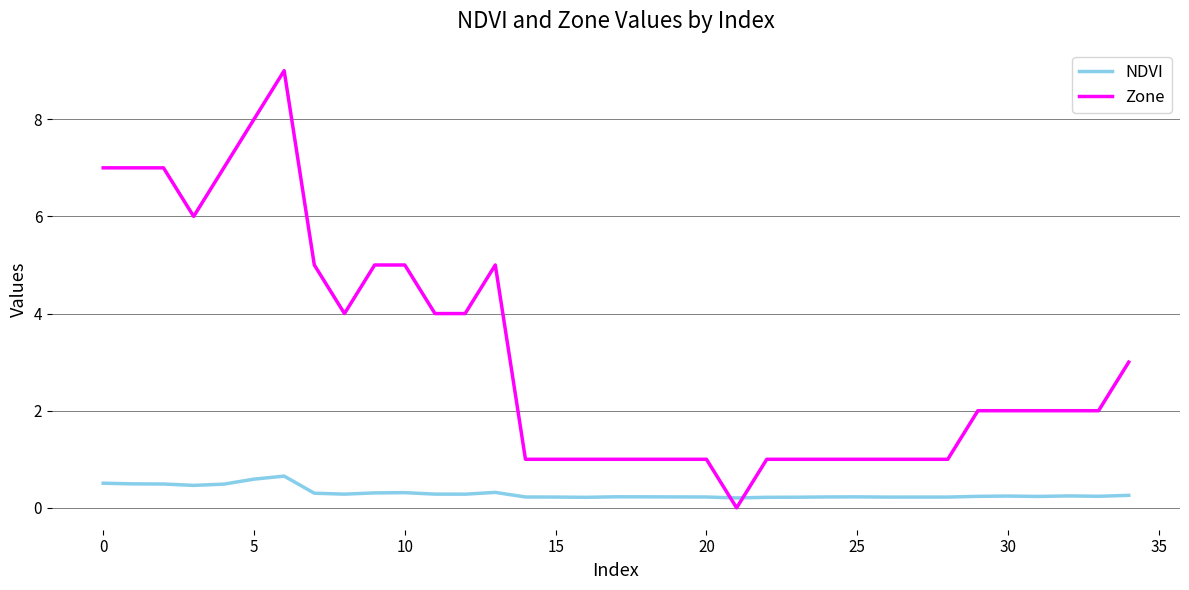

What are all the series names shown in the legend?

NDVI, Zone